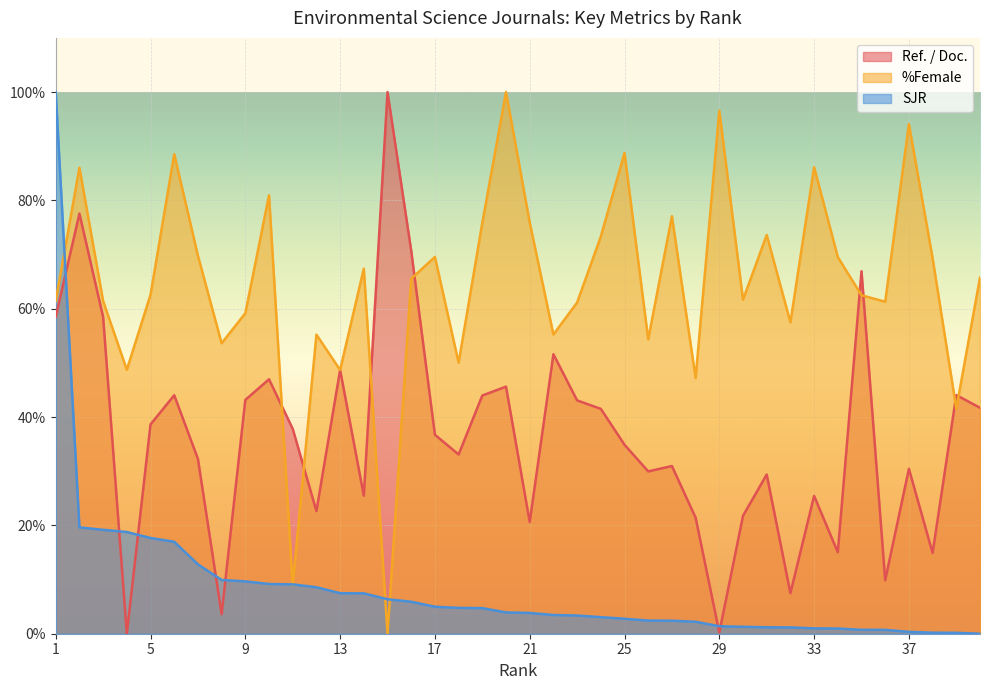

True or false: SJR has a value of 0.8 at 23.

False